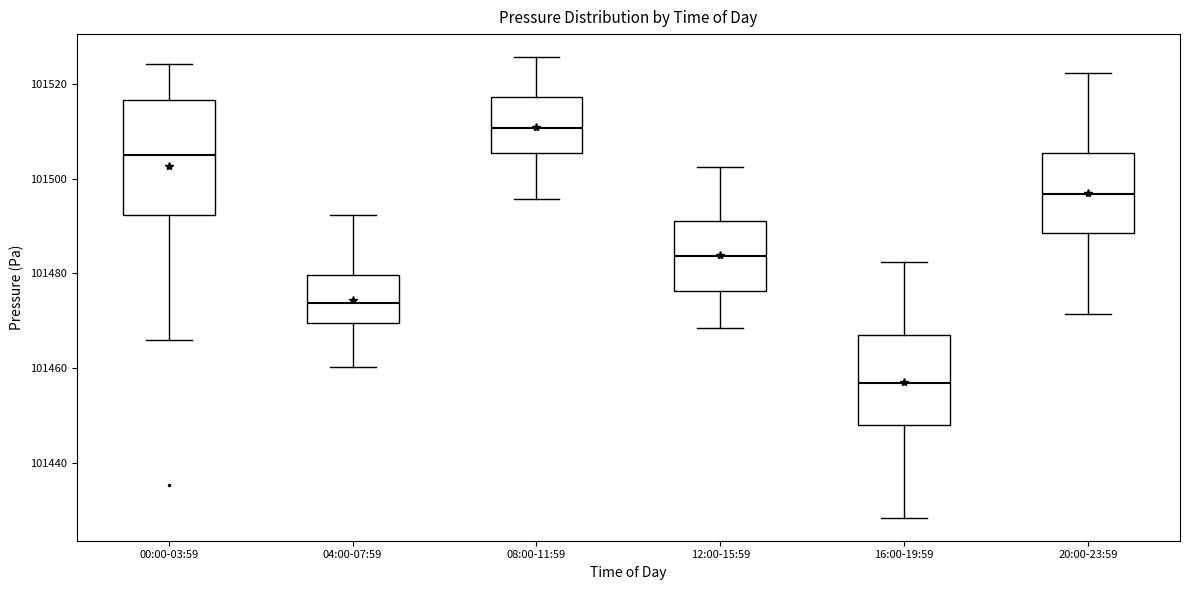

Where does the lower whisker of the box for 16:00-19:59 end on the y-axis? The values are not printed on the chart, so give them approximately, as read against the axis.

101428